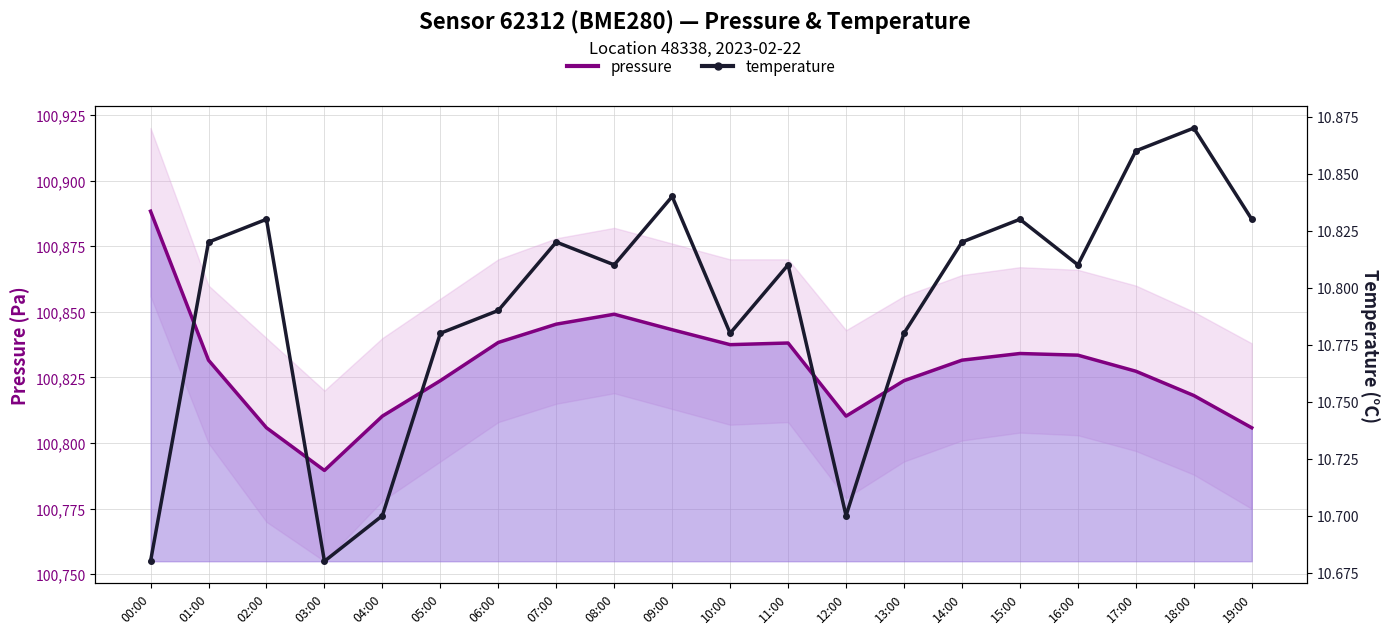

At which category does pressure reach its first local valley?

03:00